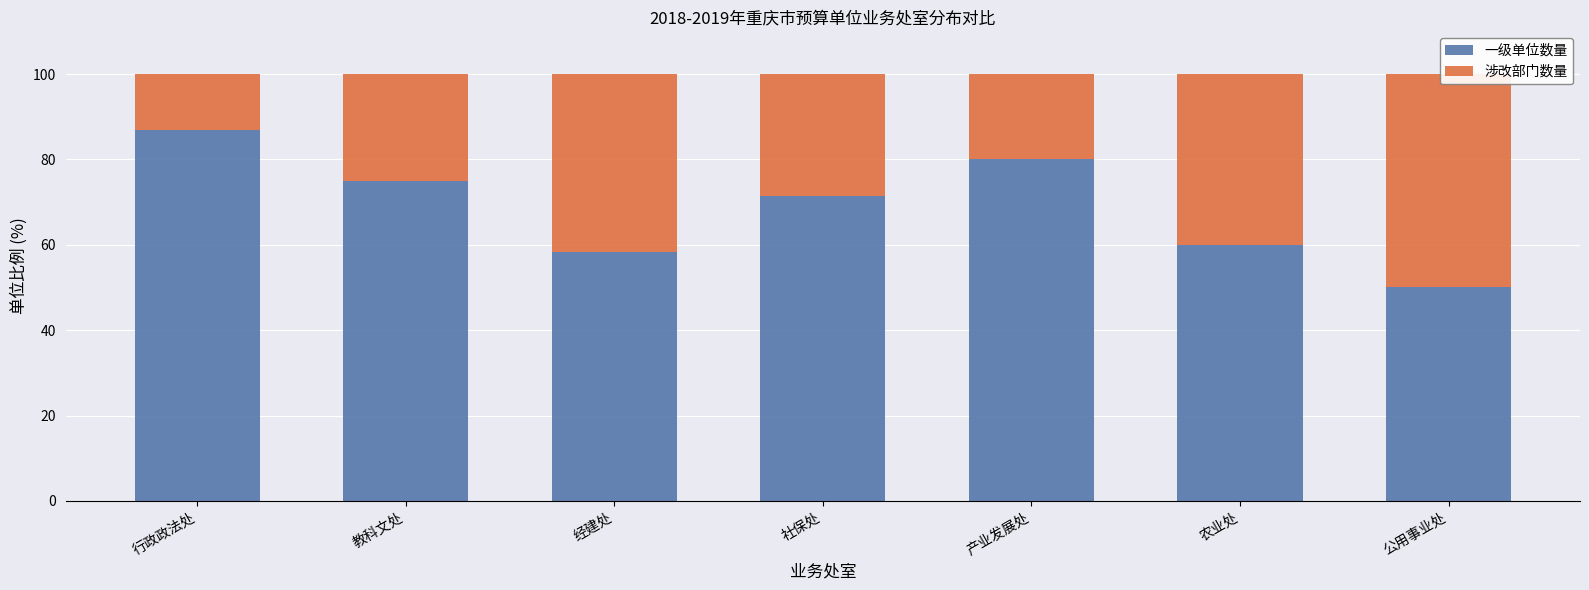

At which category does the chart reach its peak across all series?

行政政法处